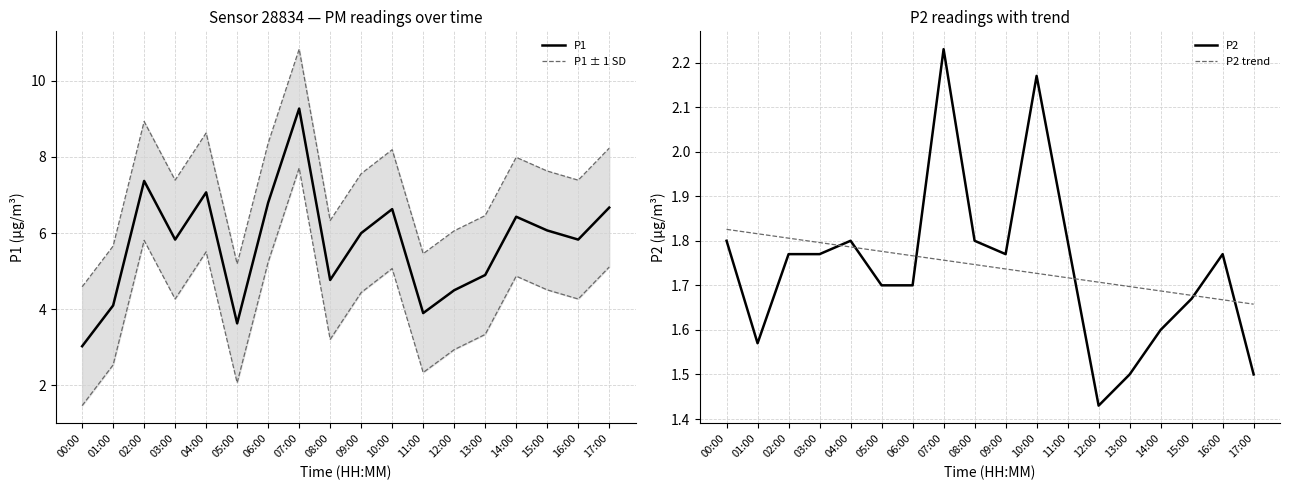

What position from the right is 07:00?

11